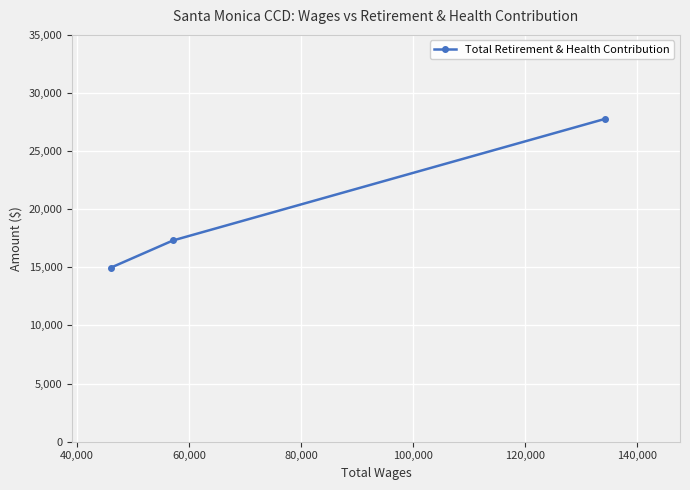

What is the value of the 1st point from the left?

14972